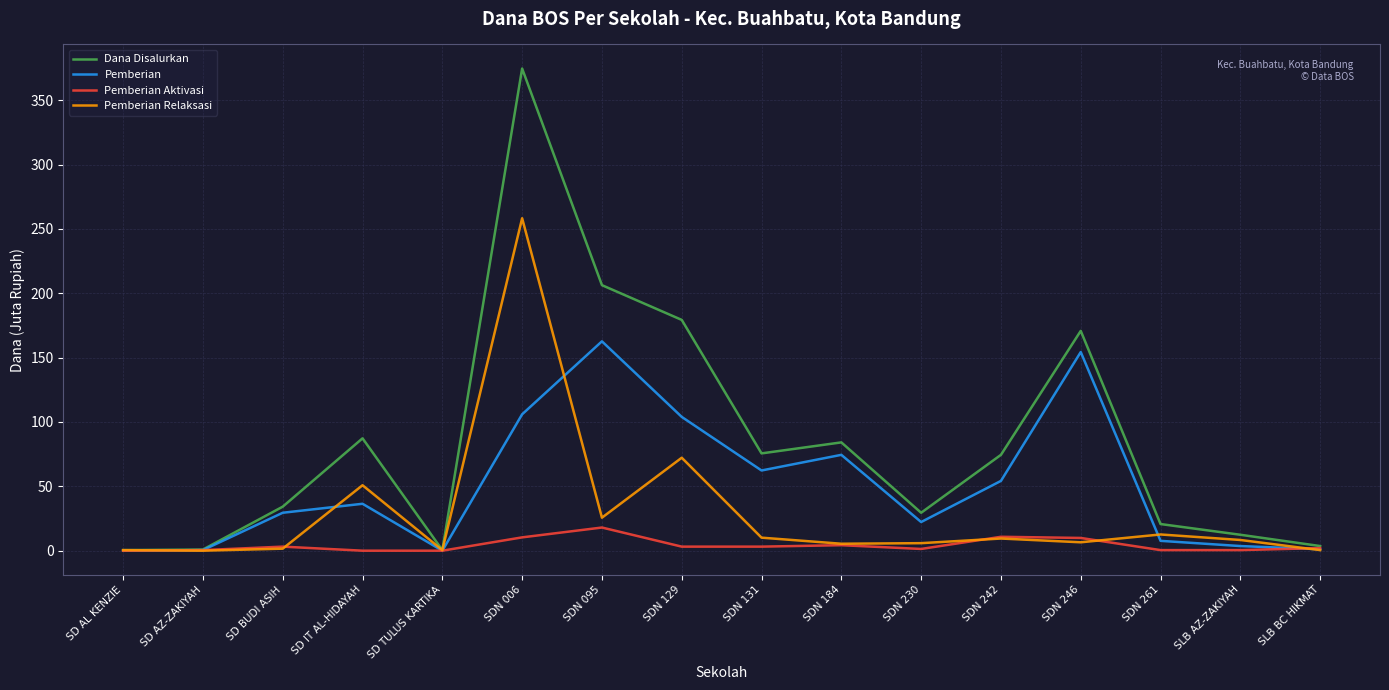

Where is the first local maximum for Dana Disalurkan?

SD IT AL-HIDAYAH